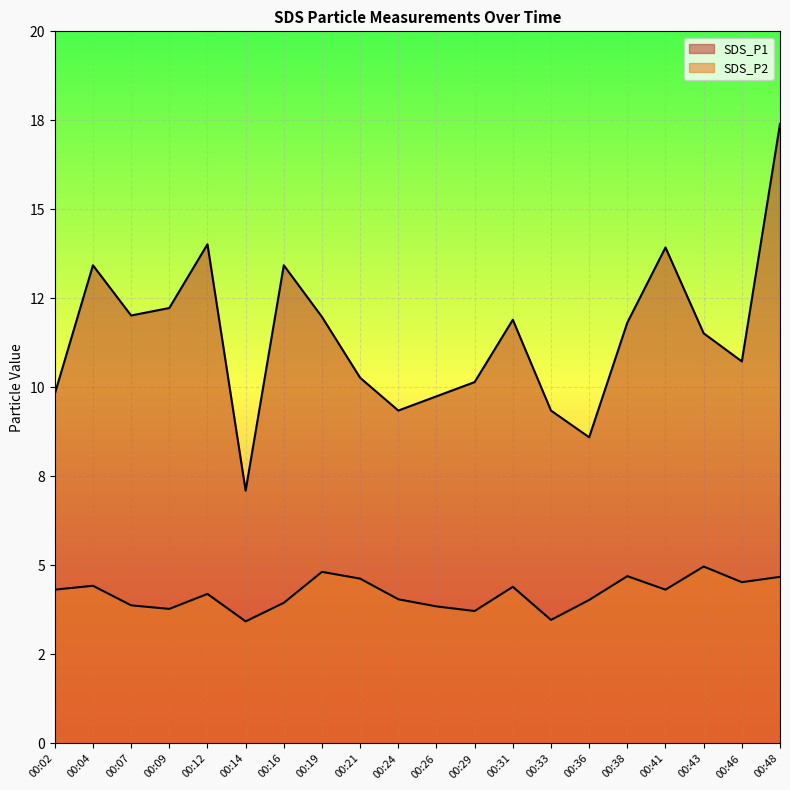

Where is the first local minimum for SDS_P1?

00:07